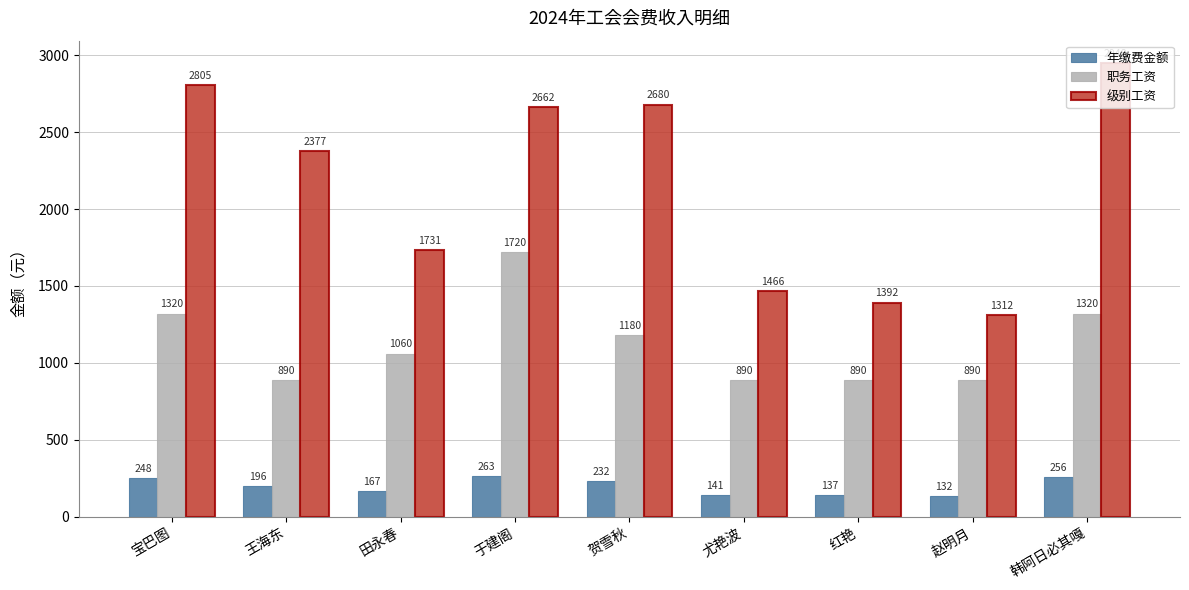

Which category has the highest value in the 级别工资 series?

韩阿日必其嘎